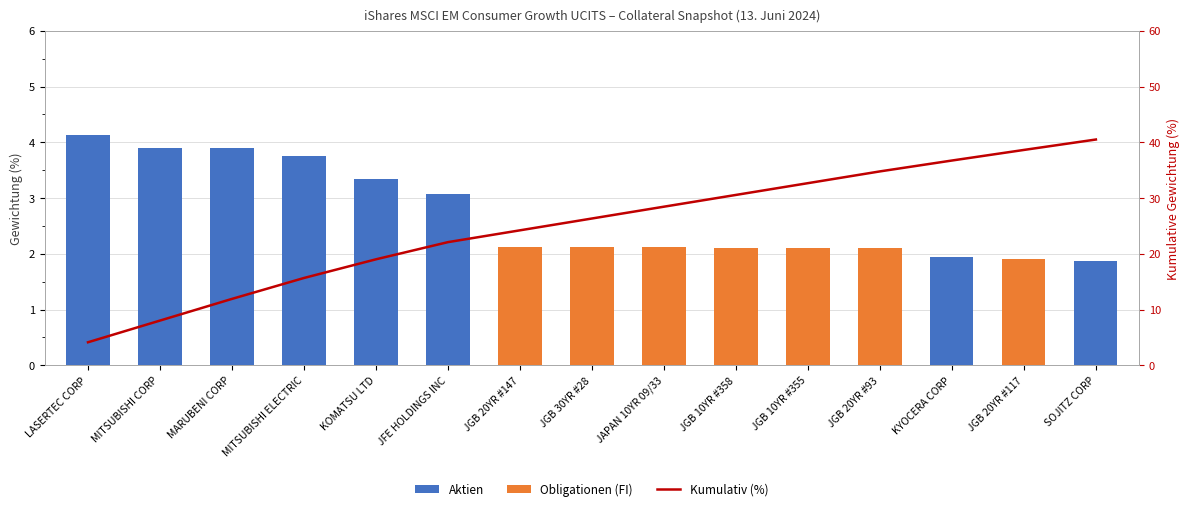

How many categories are shown in the chart?

15